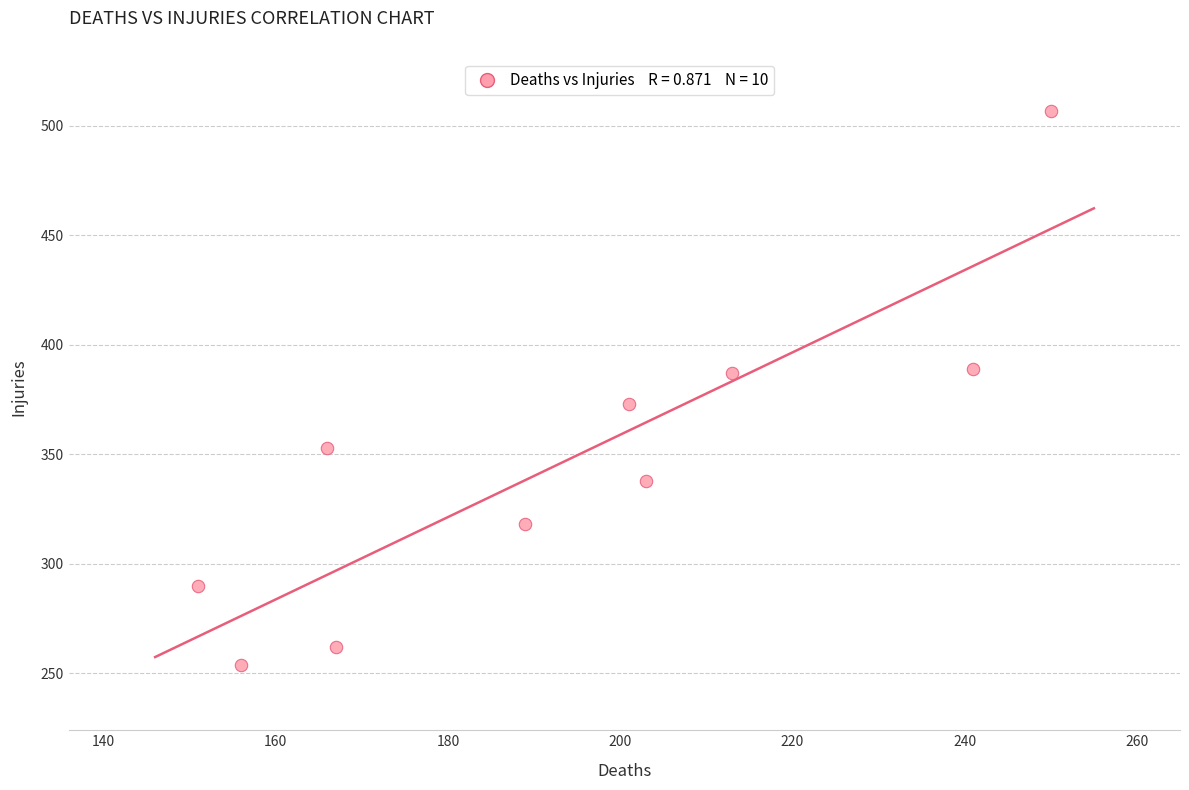

What is the range of Y values (max minus min)?

253